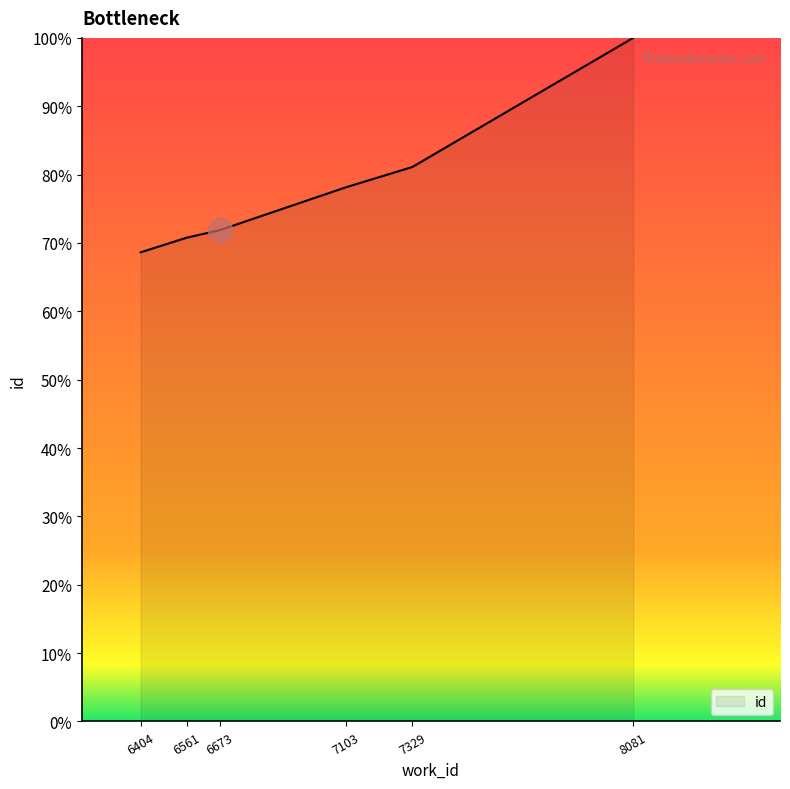

What is the change in value from 6404 to 8081?

+31.4